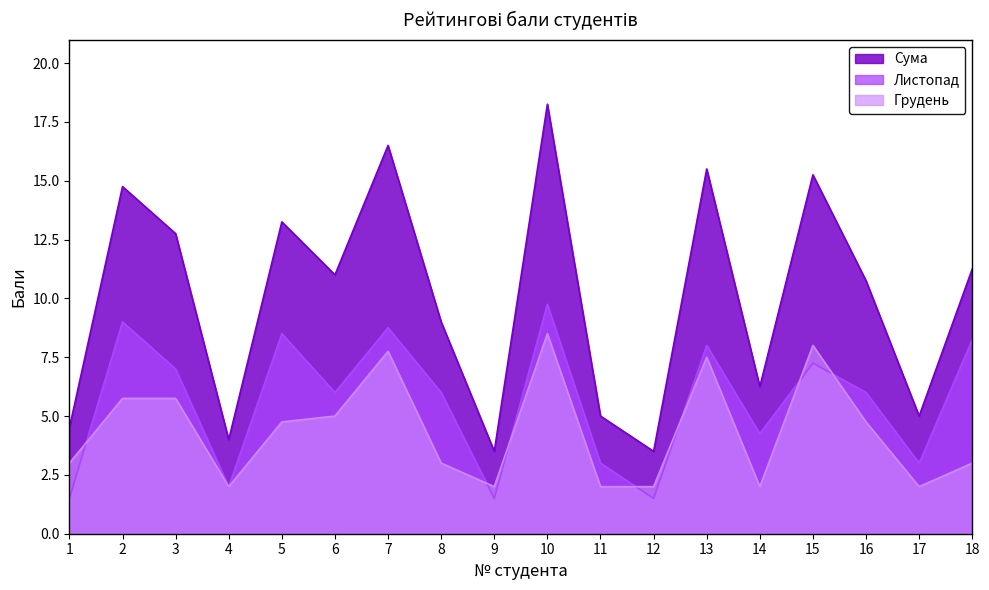

True or false: Грудень and Сума cross at least once.

False